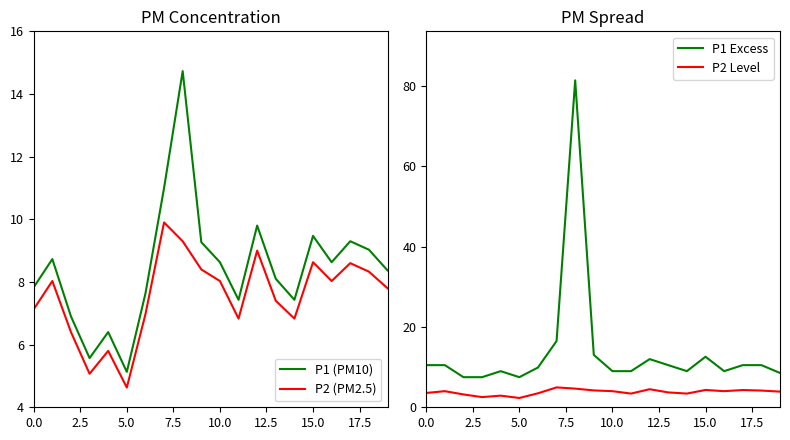

List the series in order of their peak value, highest first.

P1 Excess, P1 (PM10), P2 (PM2.5), P2 Level